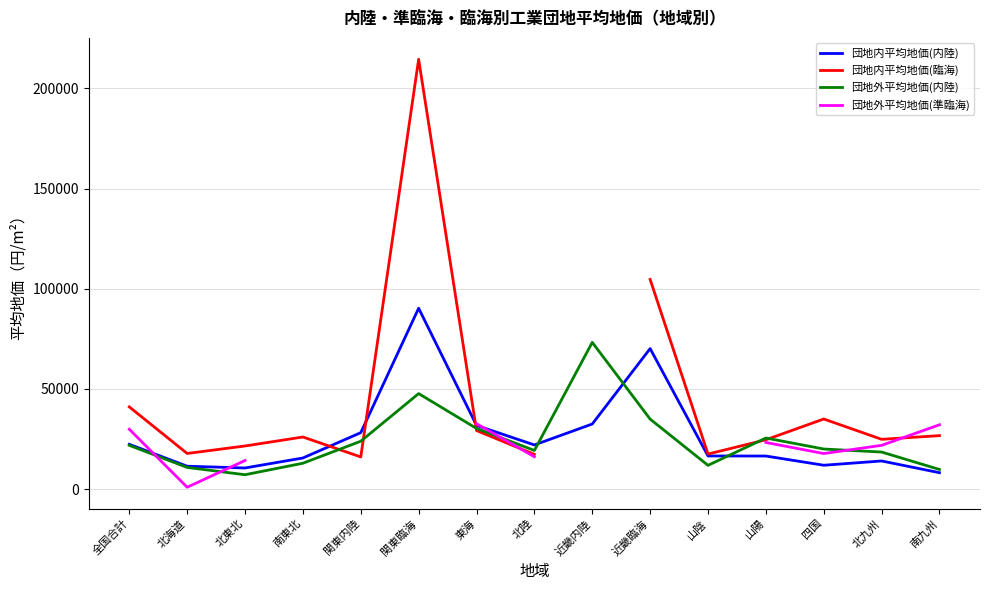

At which category does 団地外平均地価(内陸) reach its first local valley?

北東北